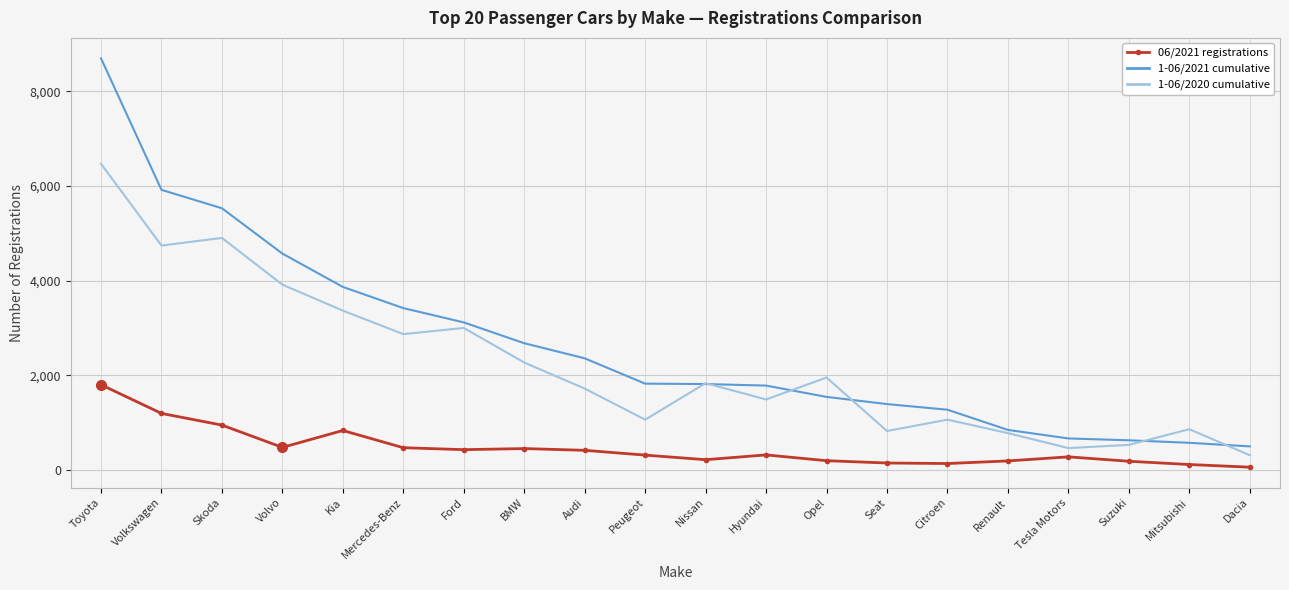

What is the difference between the highest and lowest values at Opel?

1757